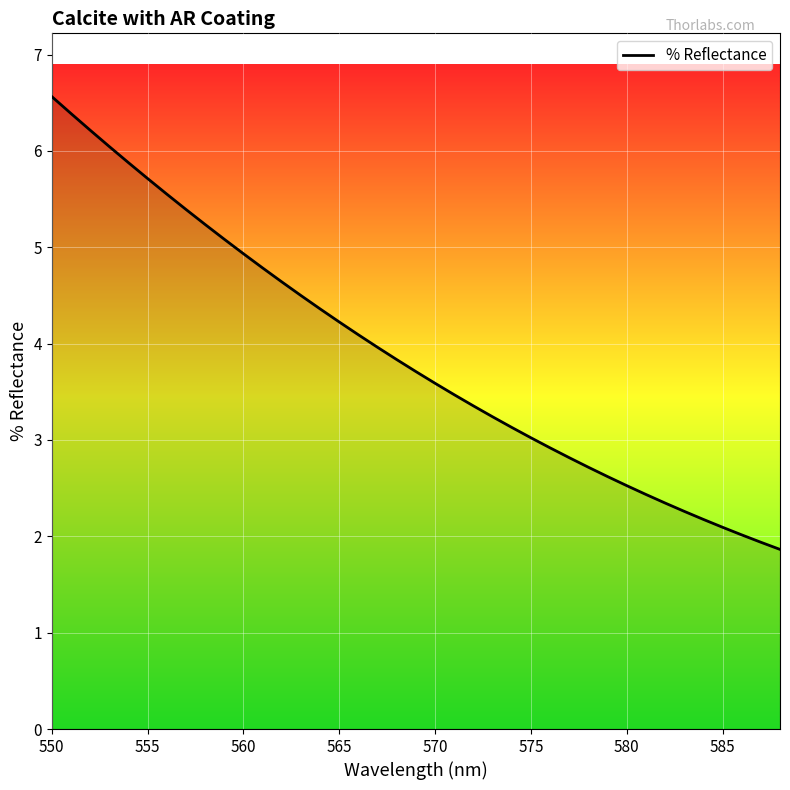

What is the difference between the maximum and minimum values?

4.7